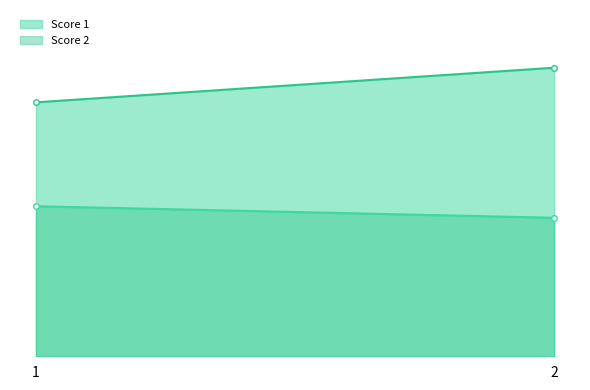

What are all the series names shown in the legend?

Score 1, Score 2